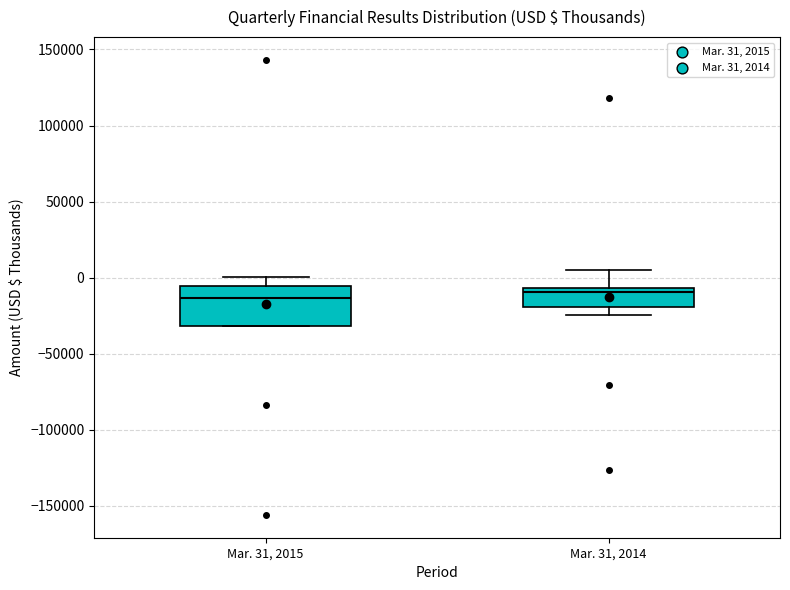

Comparing the boxes themselves (not the whiskers), which one is the tallest?

Mar. 31, 2015